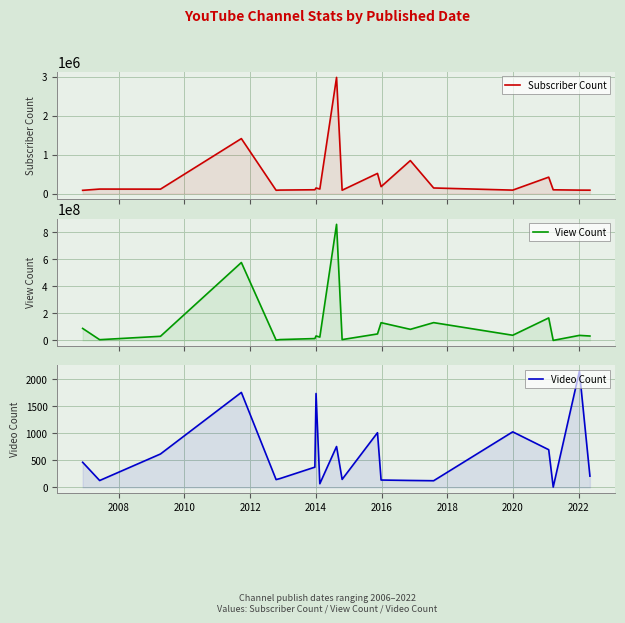

How many lines are shown in the chart?

3